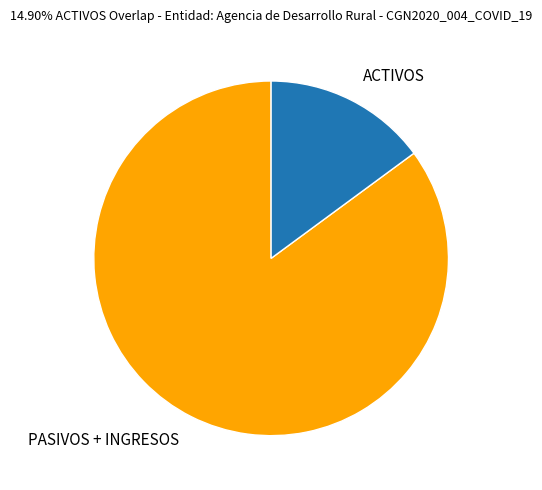

Does ACTIVOS represent more than half of the total?

No